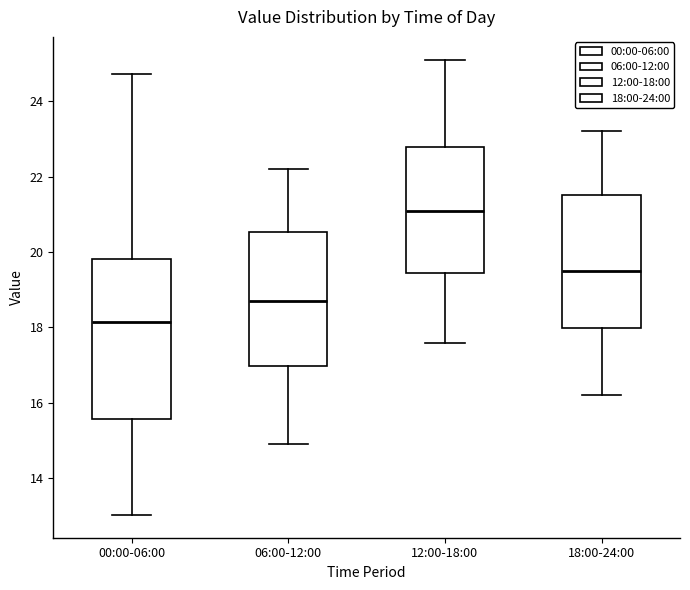

Where does the median line of the box for 00:00-06:00 sit on the y-axis? The values are not printed on the chart, so give them approximately, as read against the axis.

18.2